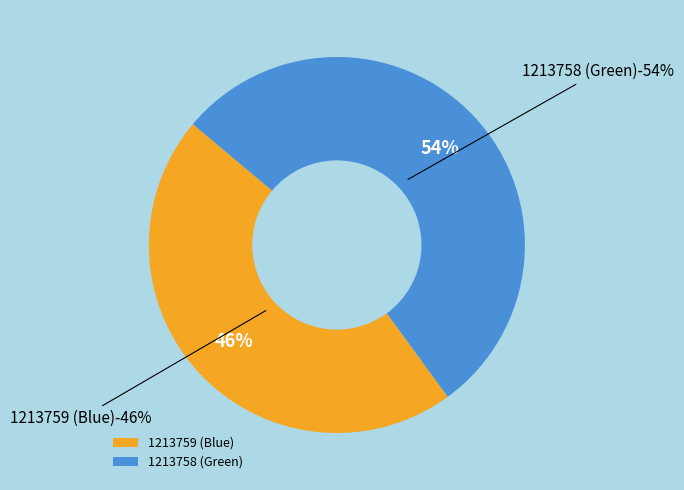

Is 1213758 (Green) the majority of the pie?

Yes